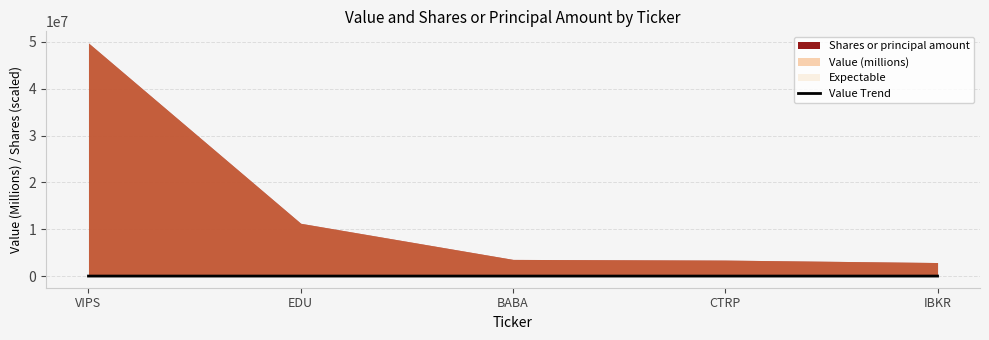

What is the ratio of the value at IBKR to the value at EDU?

0.2